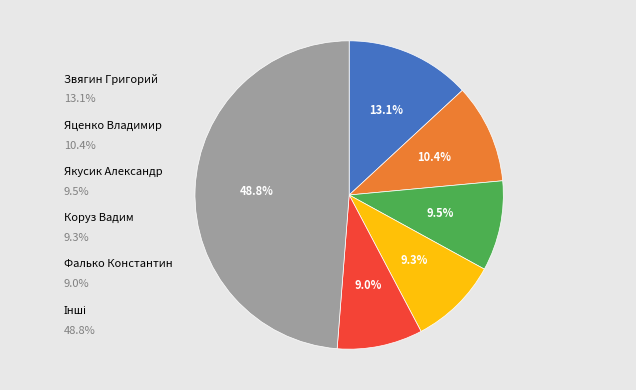

To the nearest percent, what is the average slice percentage?

17%